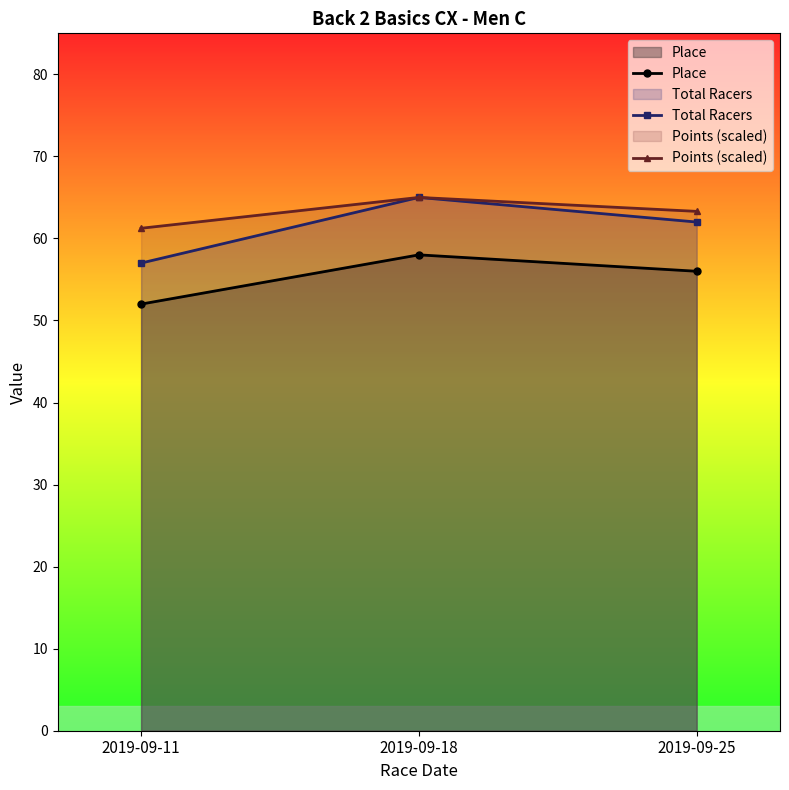

Reading left to right, transcribe all the data shown in this chart.

Place: 2019-09-11=52.0	2019-09-18=58.0	2019-09-25=56.0
Total Racers: 2019-09-11=57.0	2019-09-18=65.0	2019-09-25=62.0
Points (scaled): 2019-09-11=61.2	2019-09-18=65.0	2019-09-25=63.3